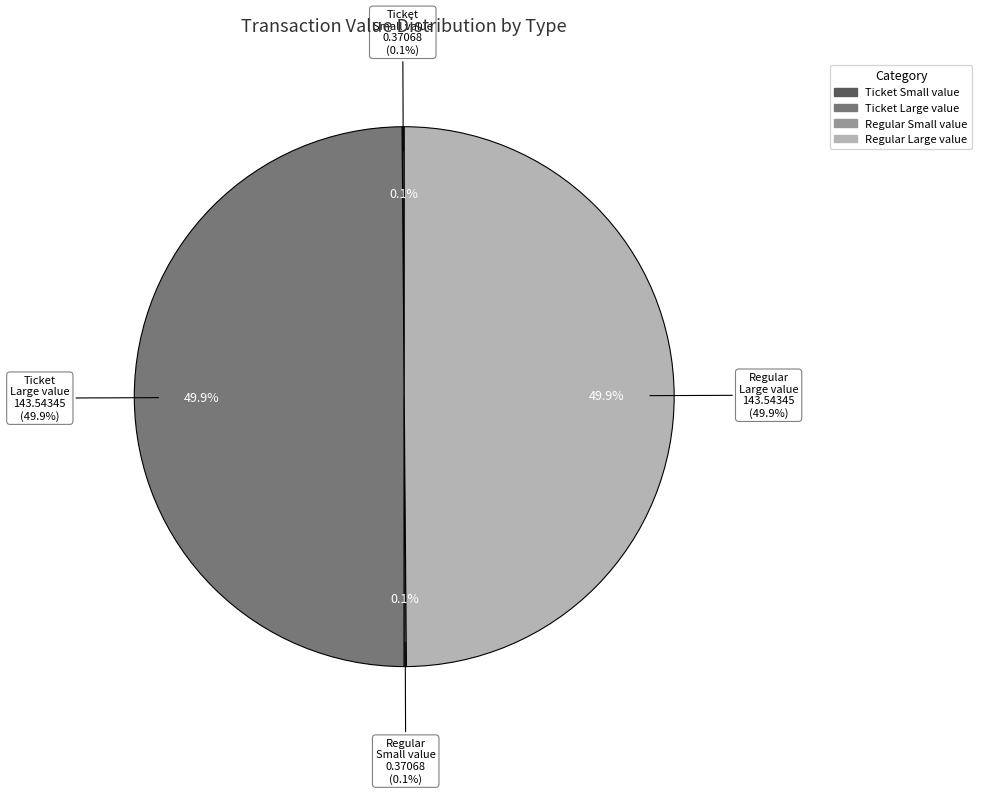

True or false: Regular accounts for 34% of the total.

False